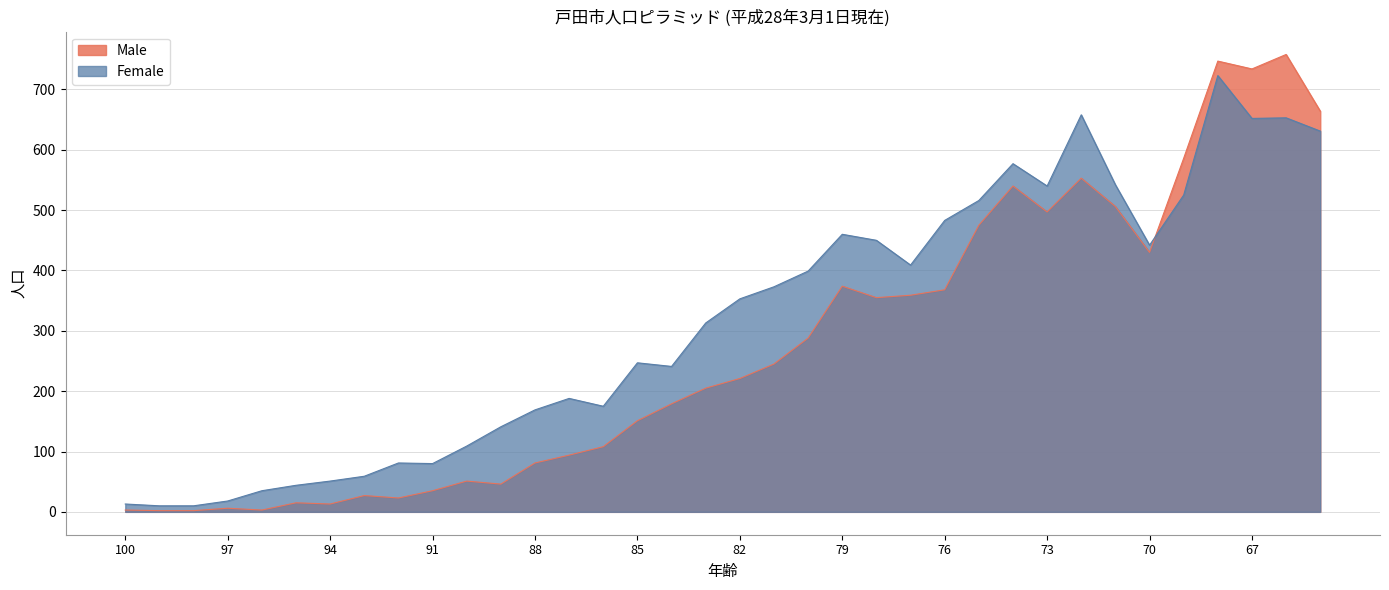

True or false: Male has a value of 506 at 71.

True